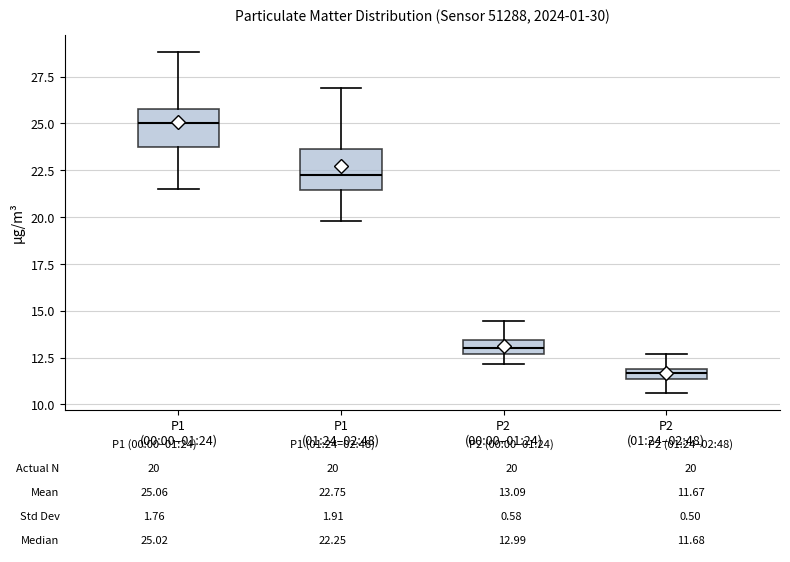

Which box's median line is the highest?

P1 (00:00–01:24)